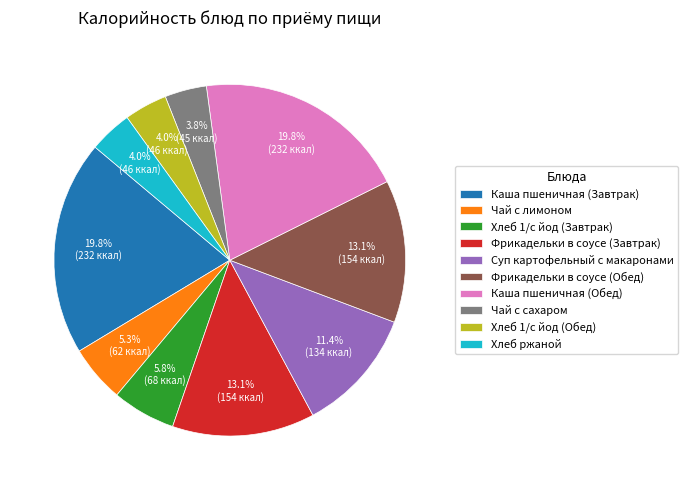

To the nearest percent, what is the difference between the largest and smallest slice percentages?

16%